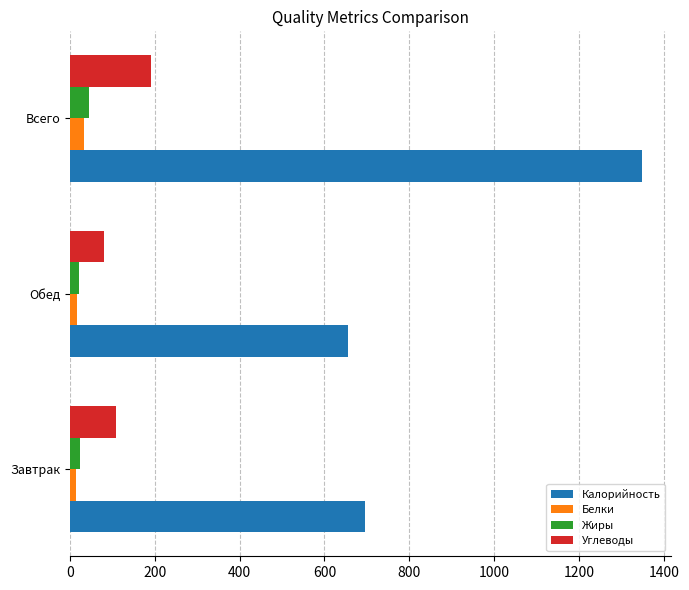

At which label does Углеводы reach its peak?

Всего